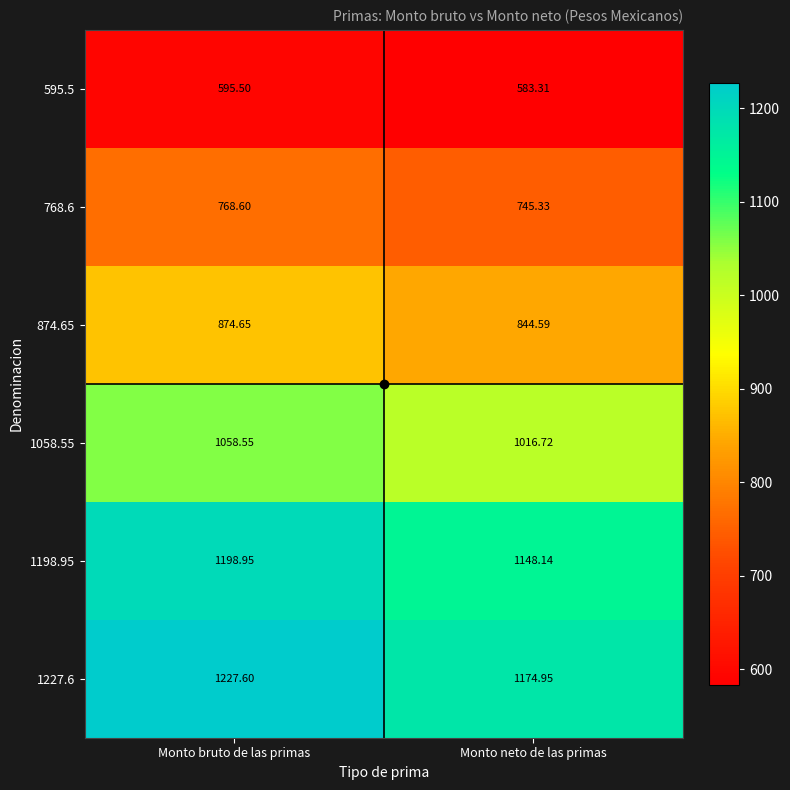

Is the value of 874.65 at Monto neto de las primas greater than the value of 595.5 at Monto neto de las primas?

Yes